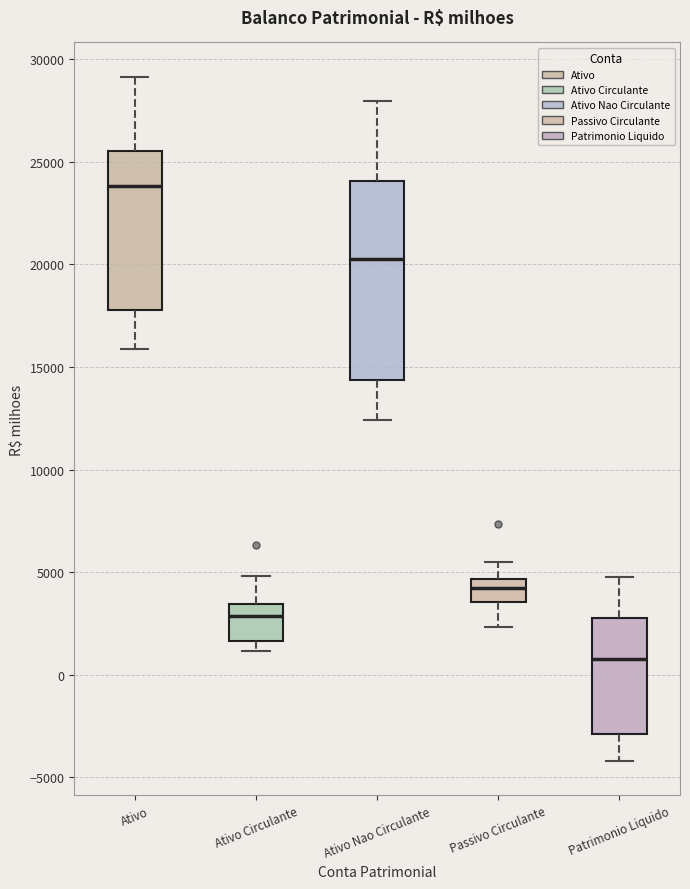

Which box has the highest median line?

Ativo